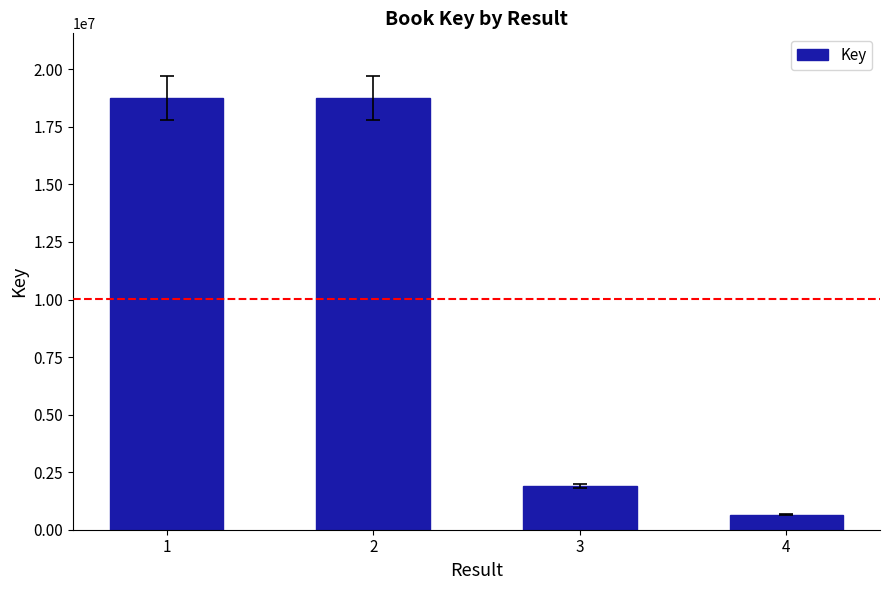

How many data points does each series have?

4